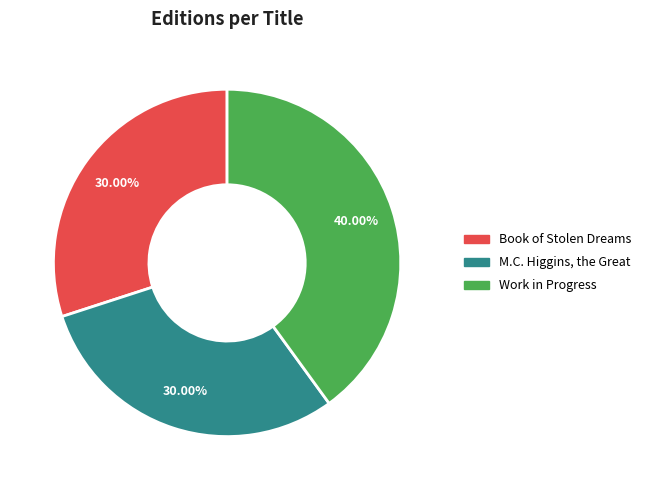

What is the largest slice in the pie chart?

Work in Progress